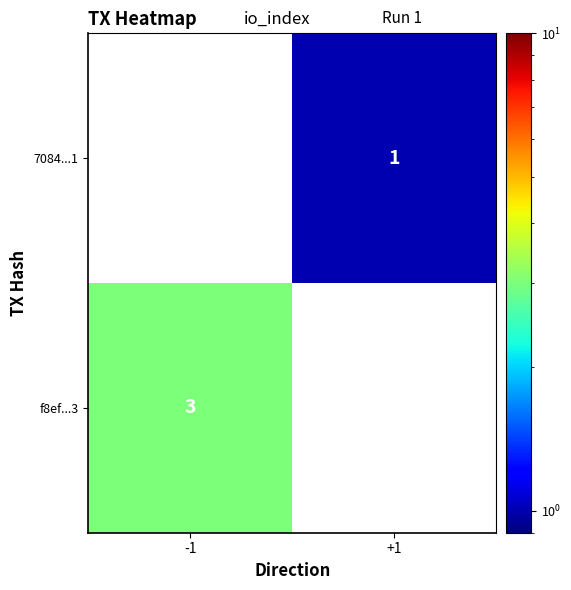

The f8ef...3 series shows 4 at -1. True or false?

False